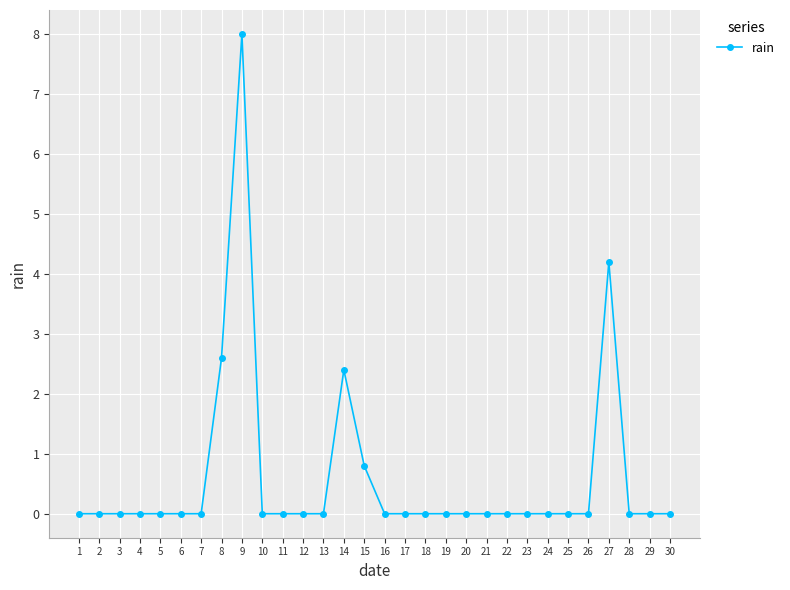

The chart shows a value of -3.0 at 17. True or false?

False